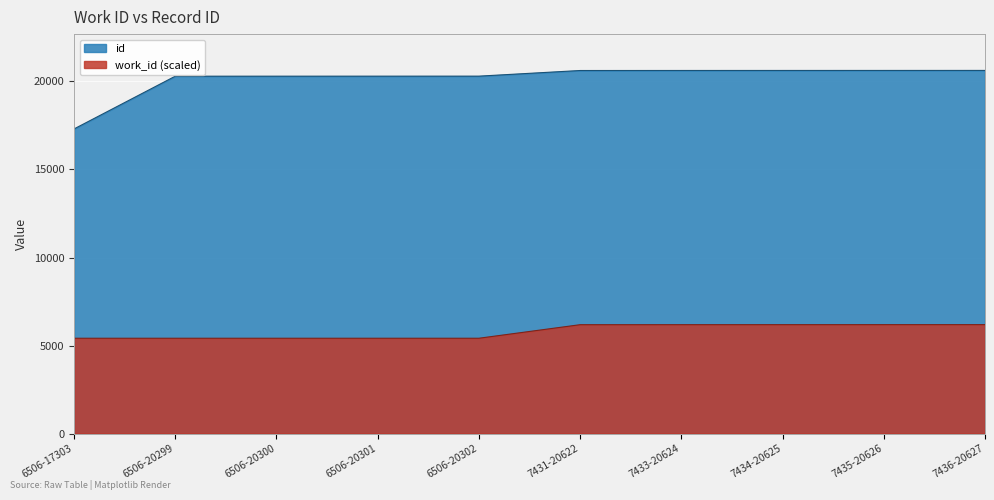

What is the difference between the highest and lowest values at 7434-20625?

14438.6